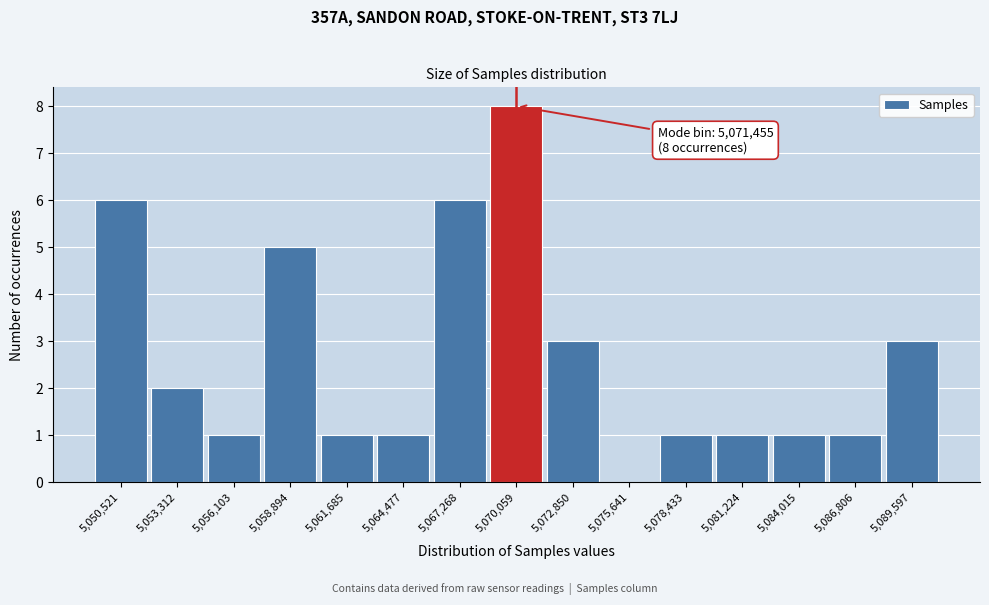

Reading right to left, transcribe all the data shown in this chart.

5,089,597=3	5,086,806=1	5,084,015=1	5,081,224=1	5,078,433=1	5,075,641=0	5,072,850=3	5,070,059=8	5,067,268=6	5,064,477=1	5,061,685=1	5,058,894=5	5,056,103=1	5,053,312=2	5,050,521=6